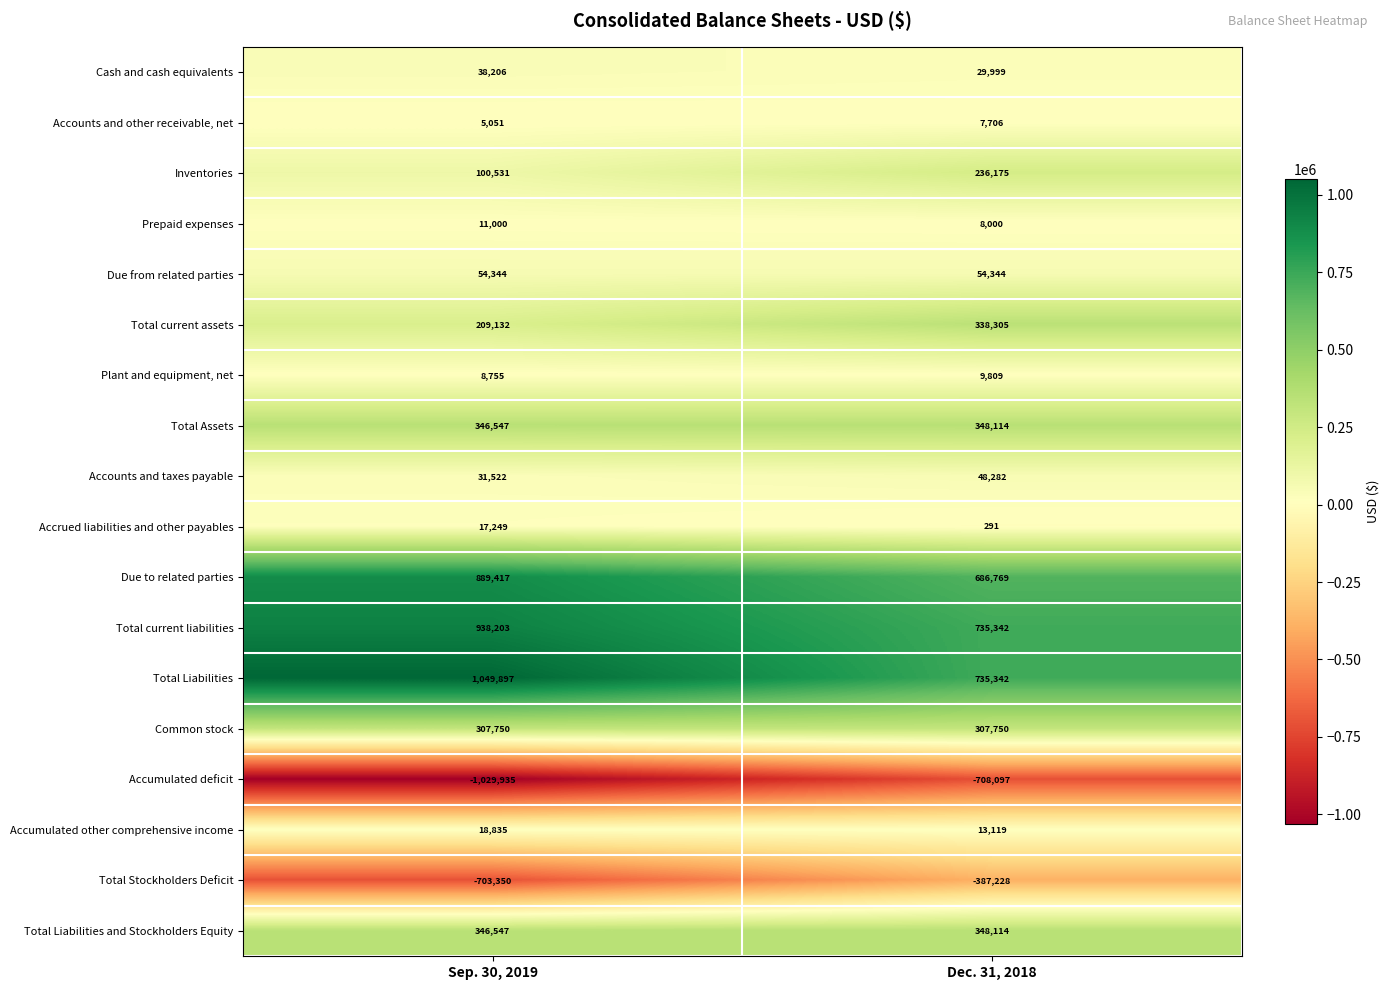

Rank the categories by Accounts and other receivable, net value from highest to lowest.

Dec. 31, 2018, Sep. 30, 2019